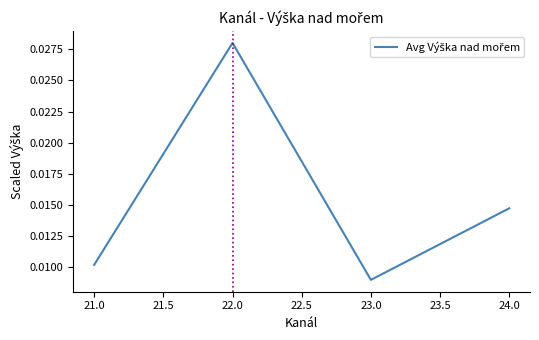

What position from the right is 24.0?

1